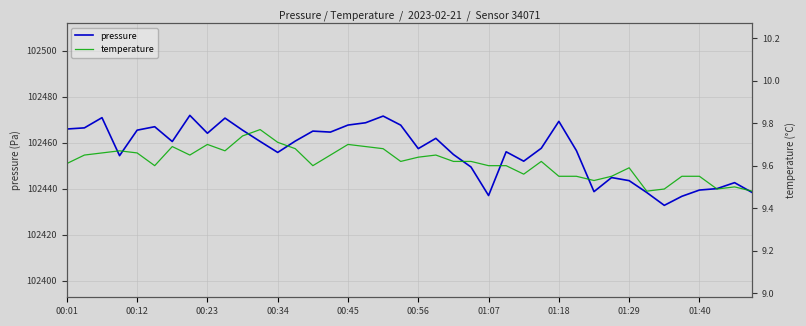

What is the lowest value of the pressure series?

102432.8